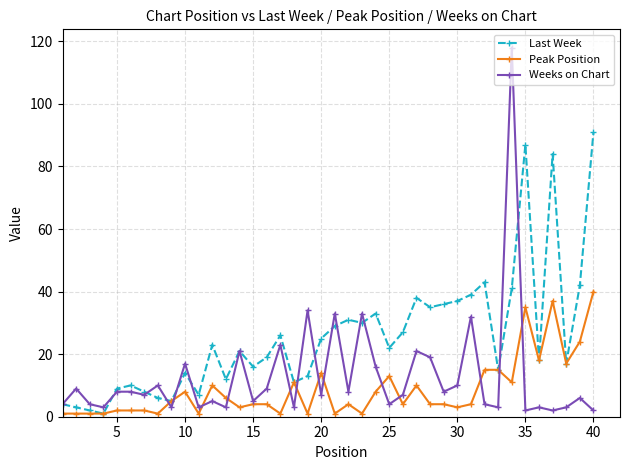

Rank the series by their maximum value, from lowest to highest.

Peak Position, Last Week, Weeks on Chart